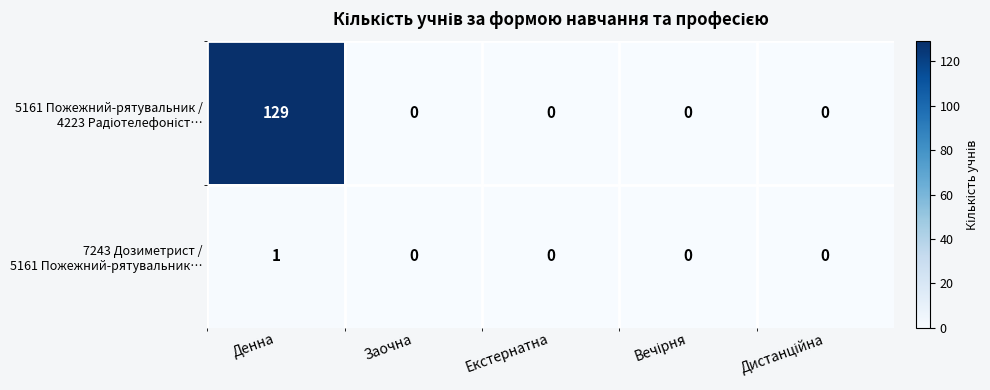

What is the maximum value shown in the chart?

129